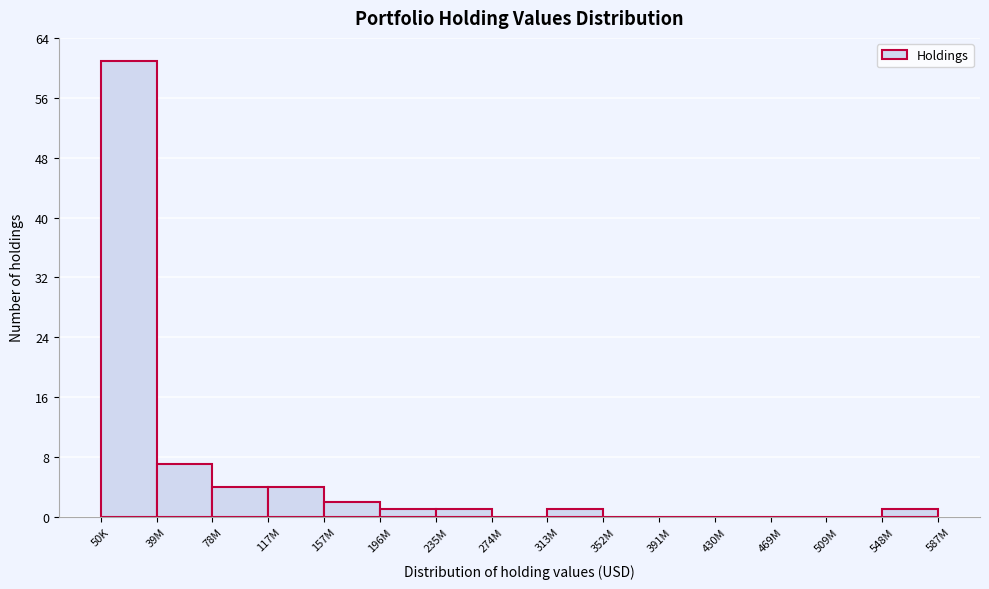

Reading right to left, list all the values displayed in this chart.

548M=1	509M=0	469M=0	430M=0	391M=0	352M=0	313M=1	274M=0	235M=1	196M=1	157M=2	117M=4	78M=4	39M=7	50K=61